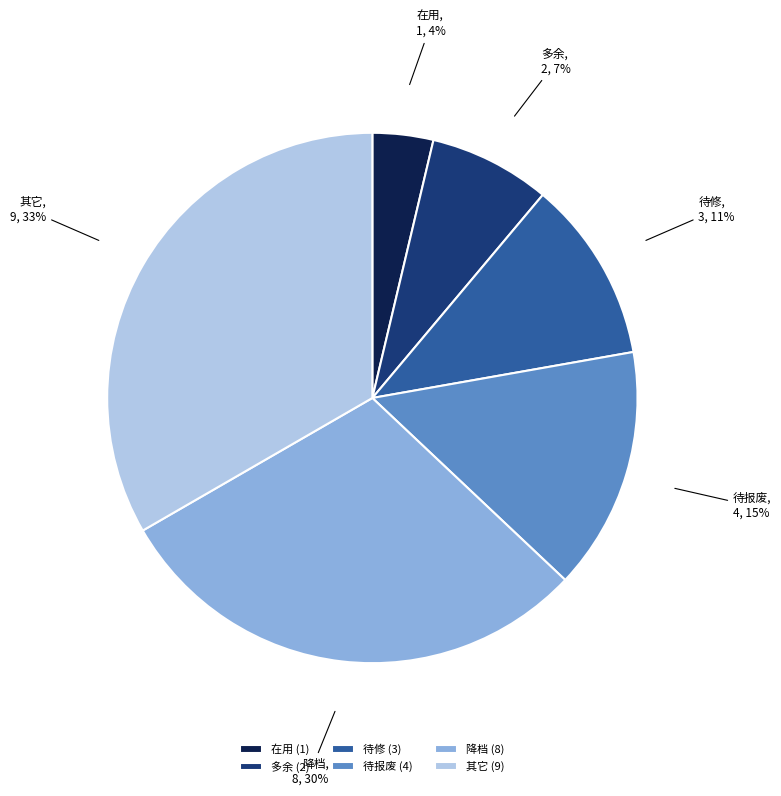

How many slices are in this pie chart?

6